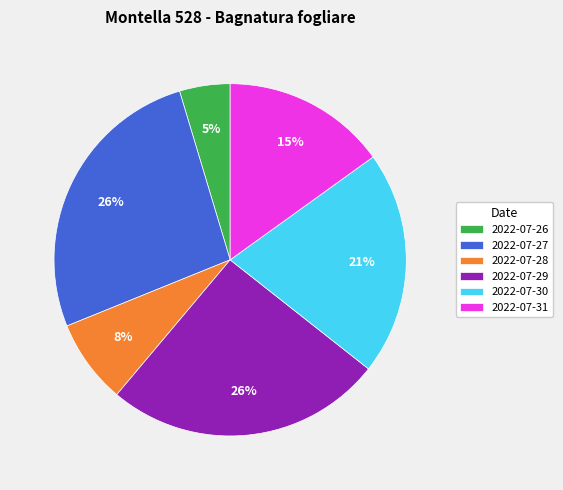

Do 2022-07-27 and 2022-07-29 together represent more than half of the pie?

Yes